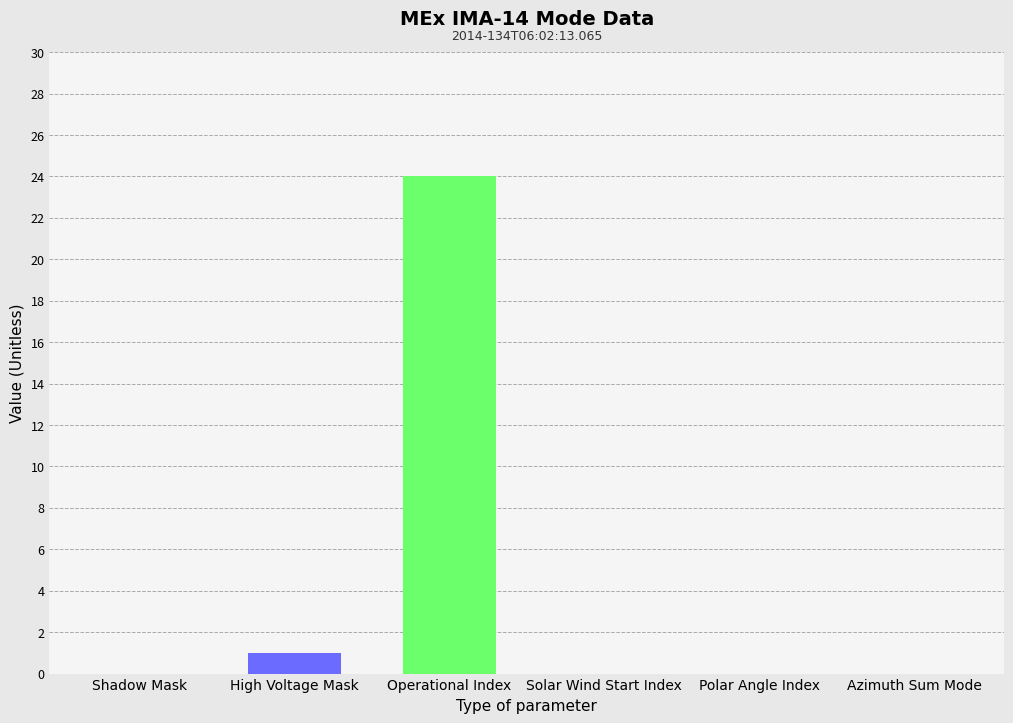

How many data points does each series have?

1